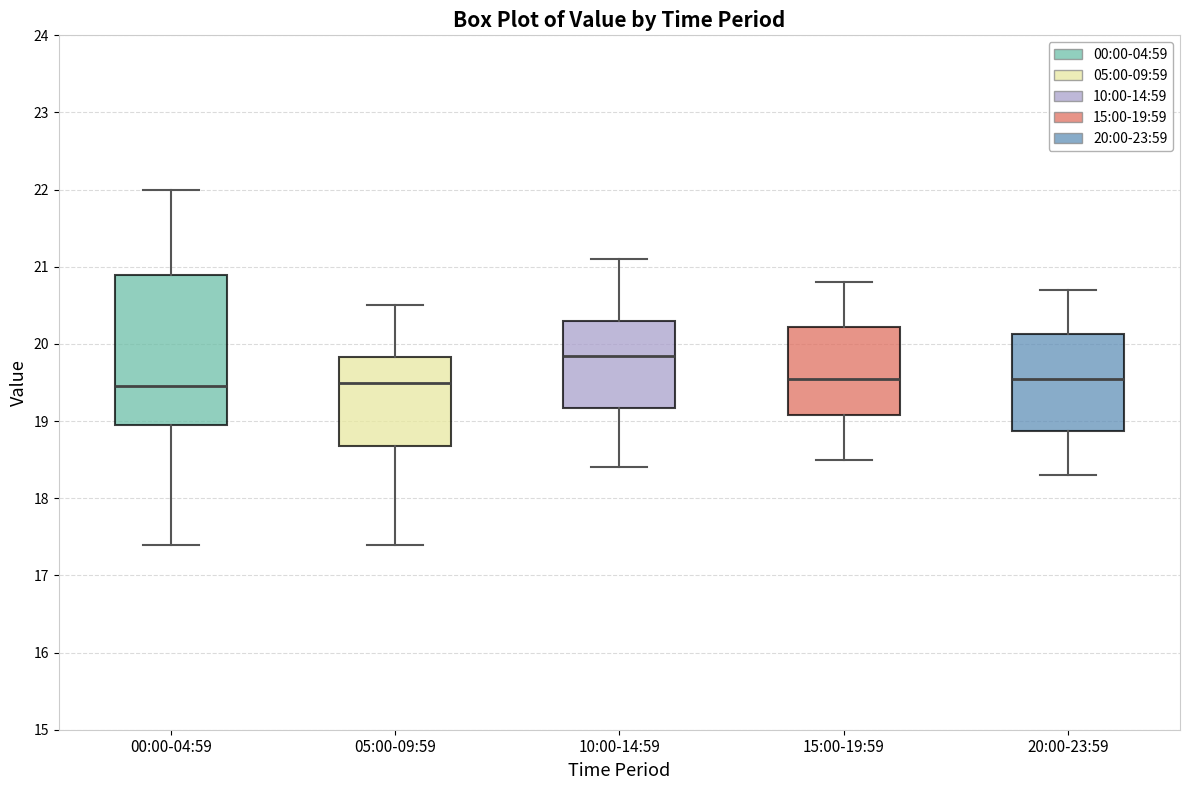

Reading left to right, read every box against the y-axis: the position of its median line, the range the box covers, and the ends of its whiskers. The values are not printed on the chart, so give them approximately, as read against the axis.

00:00-04:59: median 19.5, box 19.0 to 20.9, whiskers 17.4 to 22.0
05:00-09:59: median 19.5, box 18.7 to 19.8, whiskers 17.4 to 20.5
10:00-14:59: median 19.9, box 19.2 to 20.3, whiskers 18.4 to 21.1
15:00-19:59: median 19.6, box 19.1 to 20.2, whiskers 18.5 to 20.8
20:00-23:59: median 19.6, box 18.9 to 20.1, whiskers 18.3 to 20.7